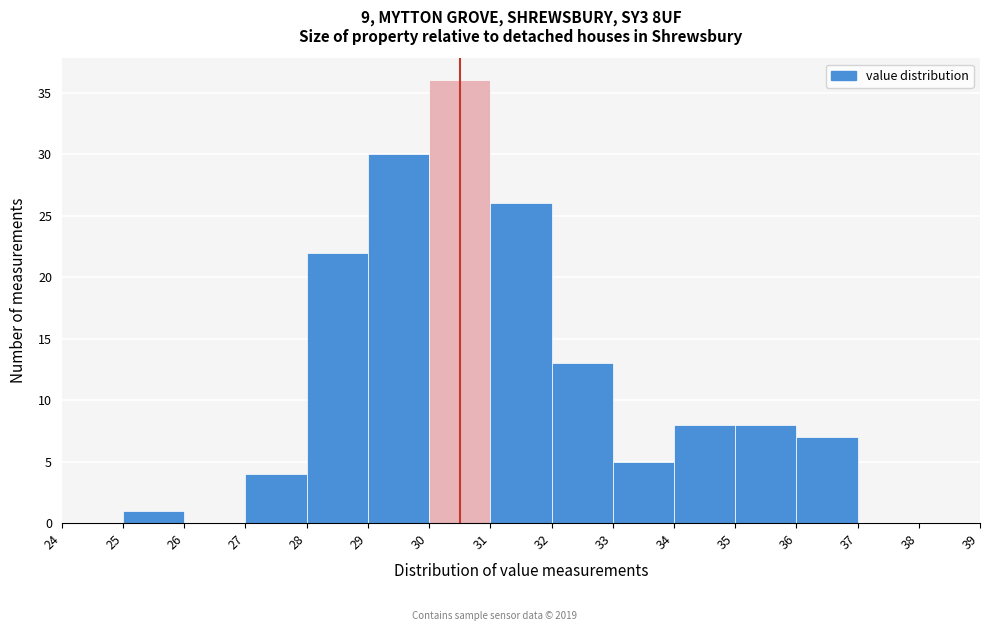

Reading left to right, transcribe this chart: for each bar, give the range it covers on the x-axis and its height. The values are not printed on the chart, so give them approximately, as read against the axis.

24 to 25: 0
25 to 26: 1
26 to 27: 0
27 to 28: 4
28 to 29: 22
29 to 30: 30
30 to 31: 36
31 to 32: 26
32 to 33: 13
33 to 34: 5
34 to 35: 8
35 to 36: 8
36 to 37: 7
37 to 38: 0
38 to 39: 0